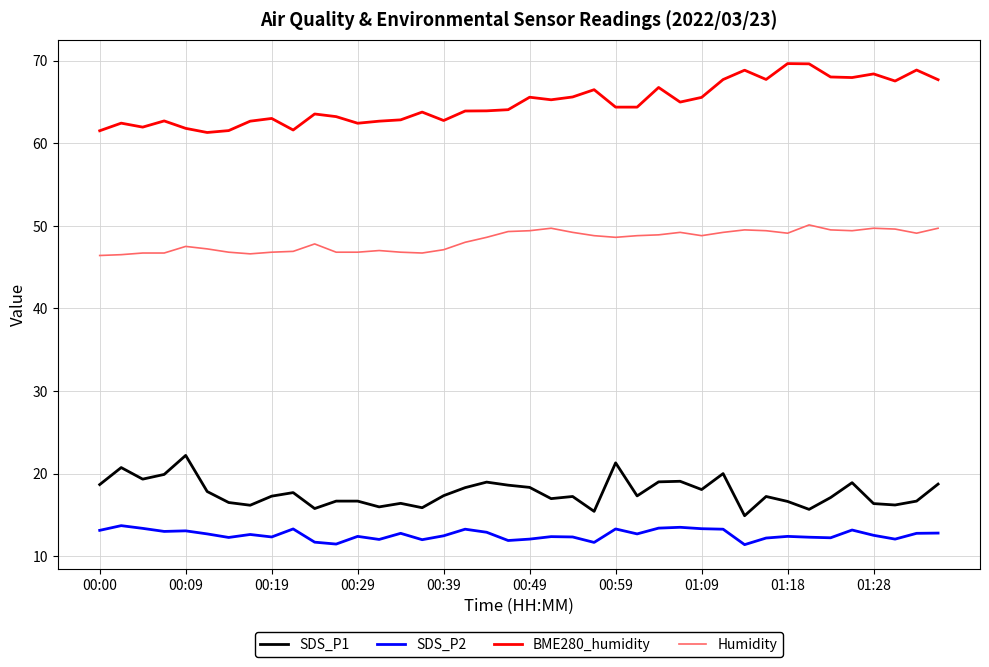

What is the maximum value shown in the chart?

69.6